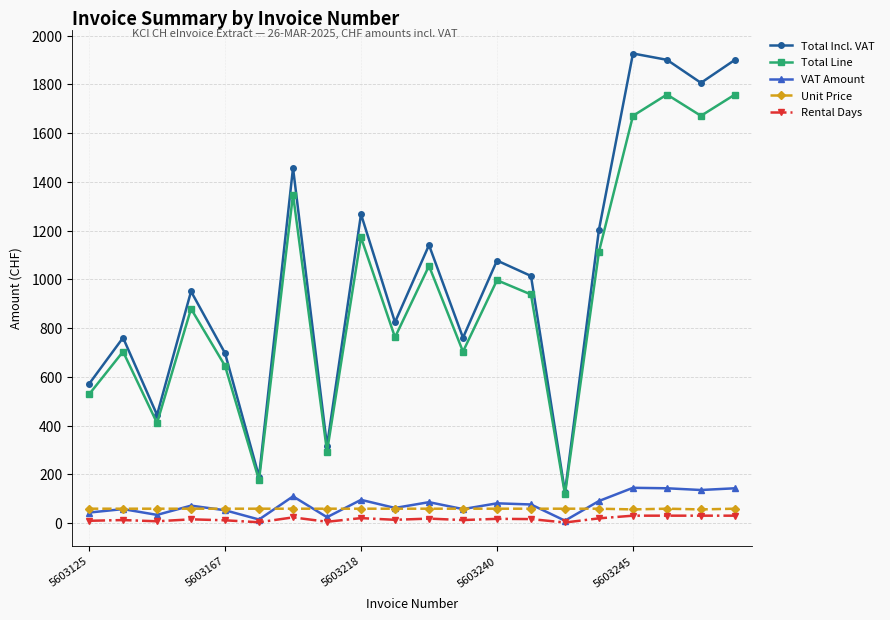

True or false: VAT Amount and Total Incl. VAT cross at least once.

False